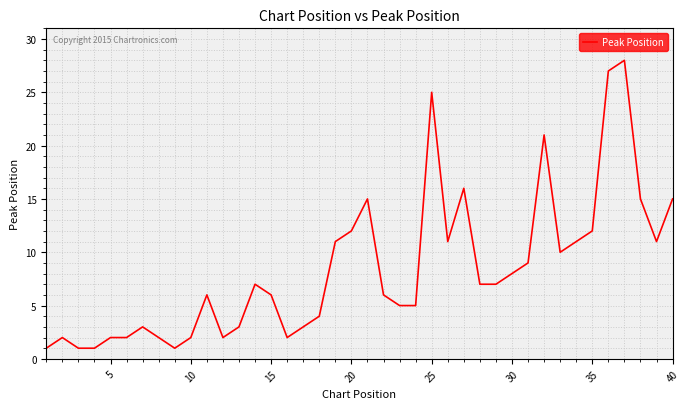

What is the maximum value shown in the chart?

28